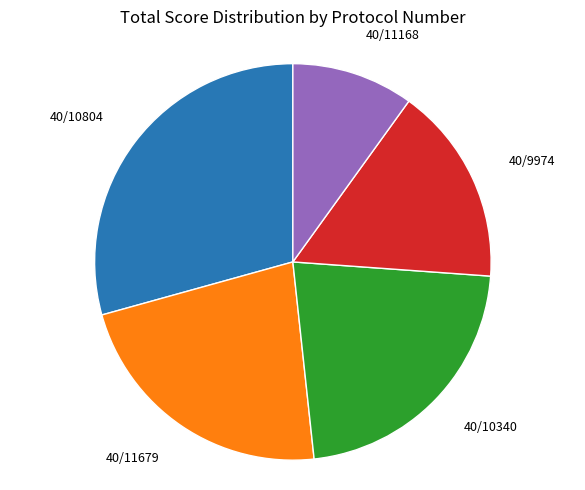

Does any single category account for the majority?

No